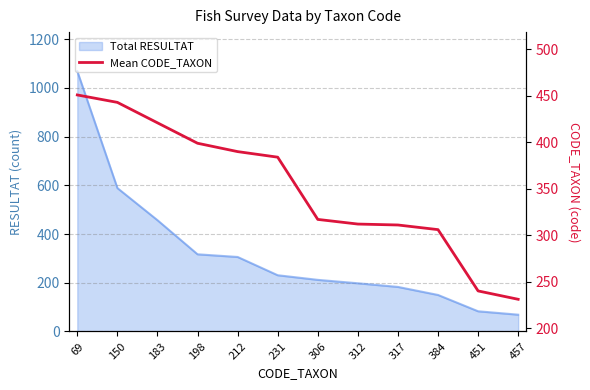

Where does the data first go above 384?

69